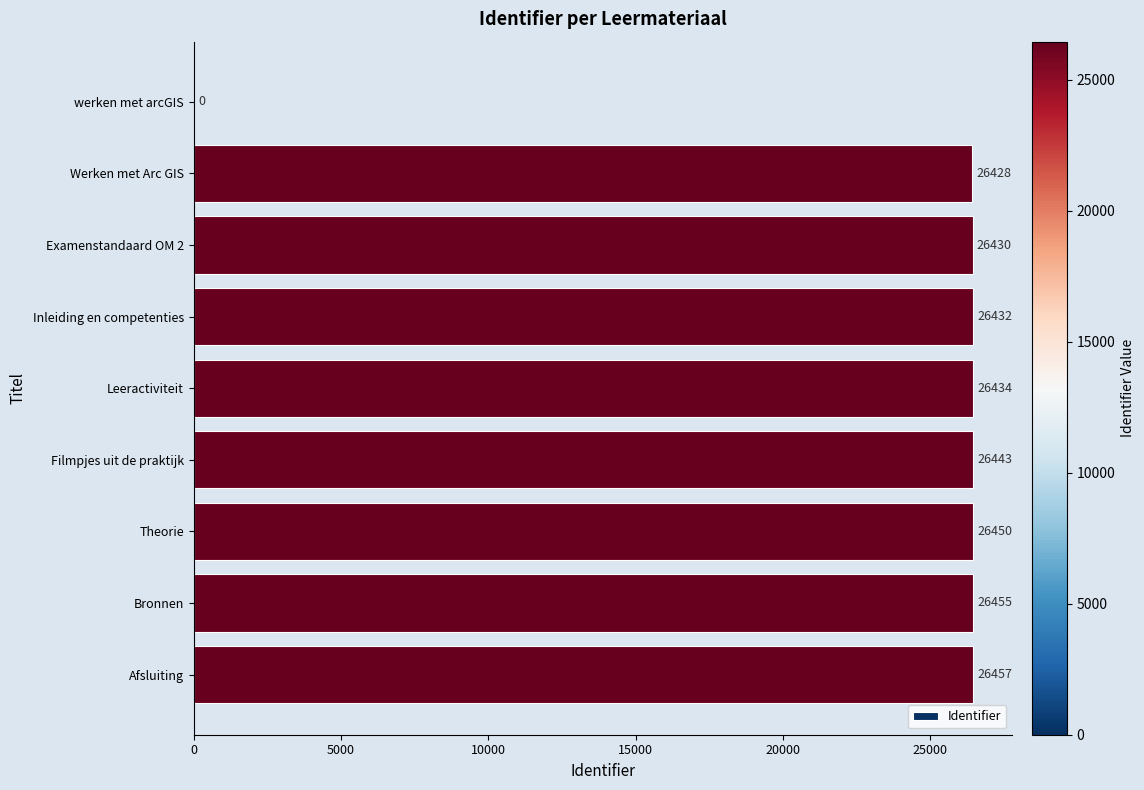

What is the sum of all values?

211529